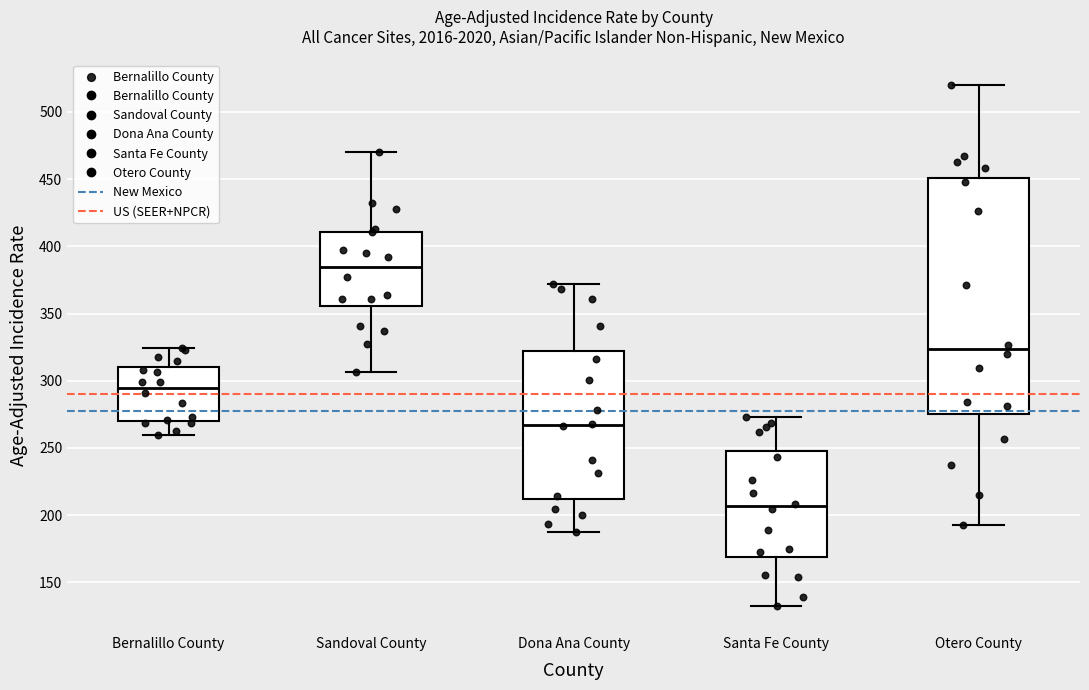

Reading left to right, transcribe this box plot: for each box, give where its median line is, the range the box spans, and where its two whiskers end, as read against the y-axis. The values are not printed on the chart, so give them approximately, as read against the axis.

Bernalillo County: median 295, box 270 to 310, whiskers 260 to 325
Sandoval County: median 385, box 355 to 410, whiskers 305 to 470
Dona Ana County: median 265, box 210 to 320, whiskers 185 to 370
Santa Fe County: median 205, box 170 to 250, whiskers 130 to 275
Otero County: median 325, box 275 to 450, whiskers 190 to 520